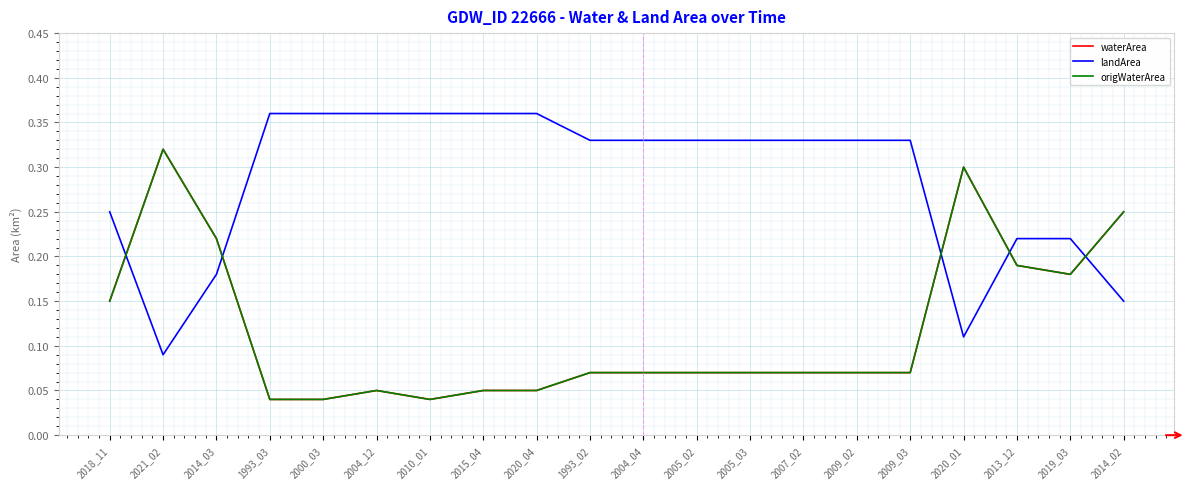

At which label does waterArea reach its peak?

2021_02